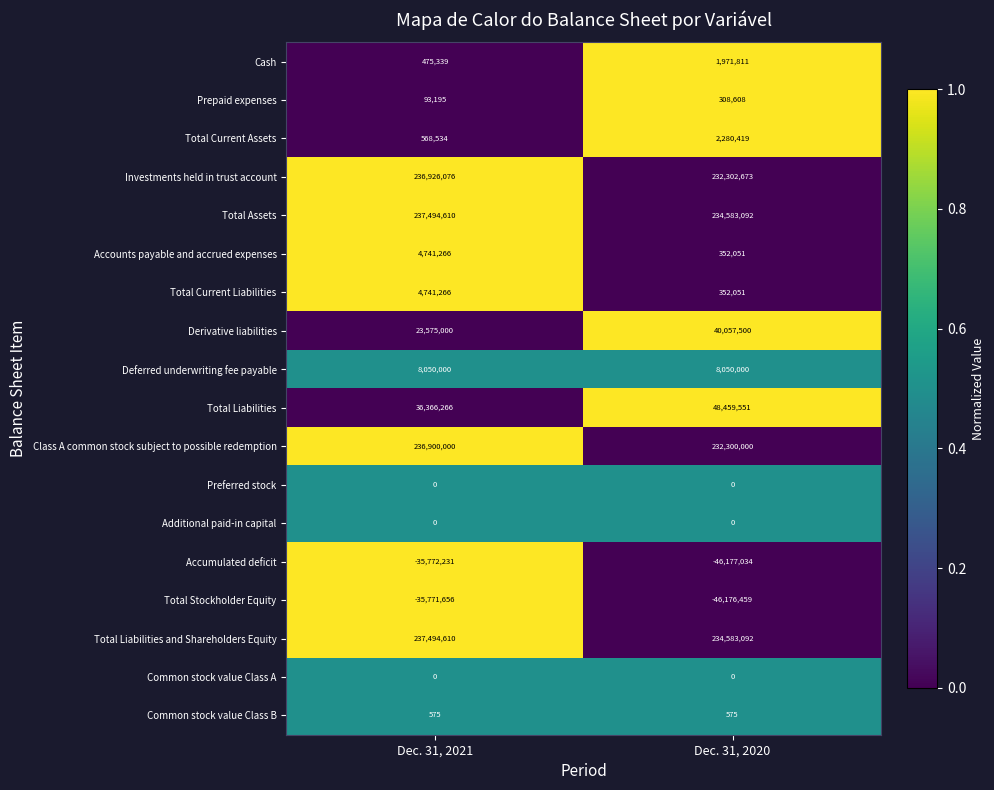

List the labels in order of Total Current Liabilities value, largest first.

Dec. 31, 2021, Dec. 31, 2020